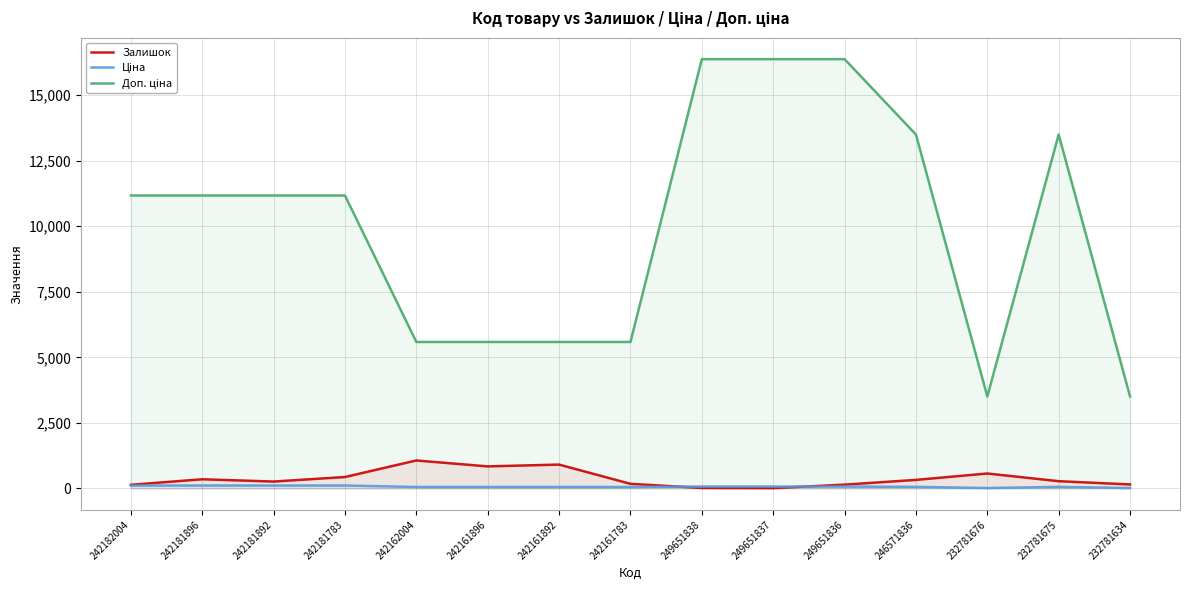

How many data points in Ціна are less than 59?

6